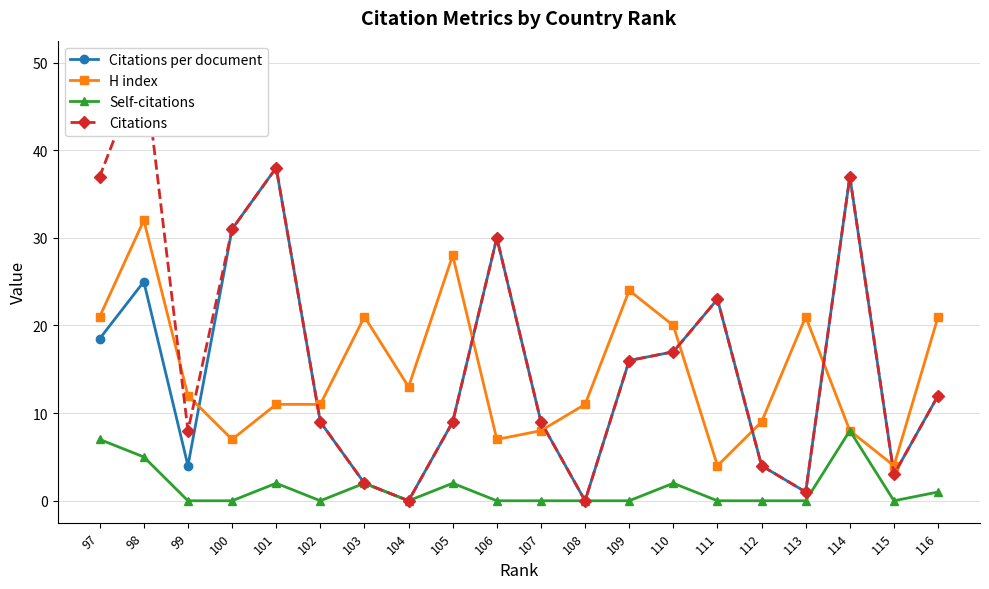

True or false: Citations per document and Citations intersect in this chart.

False